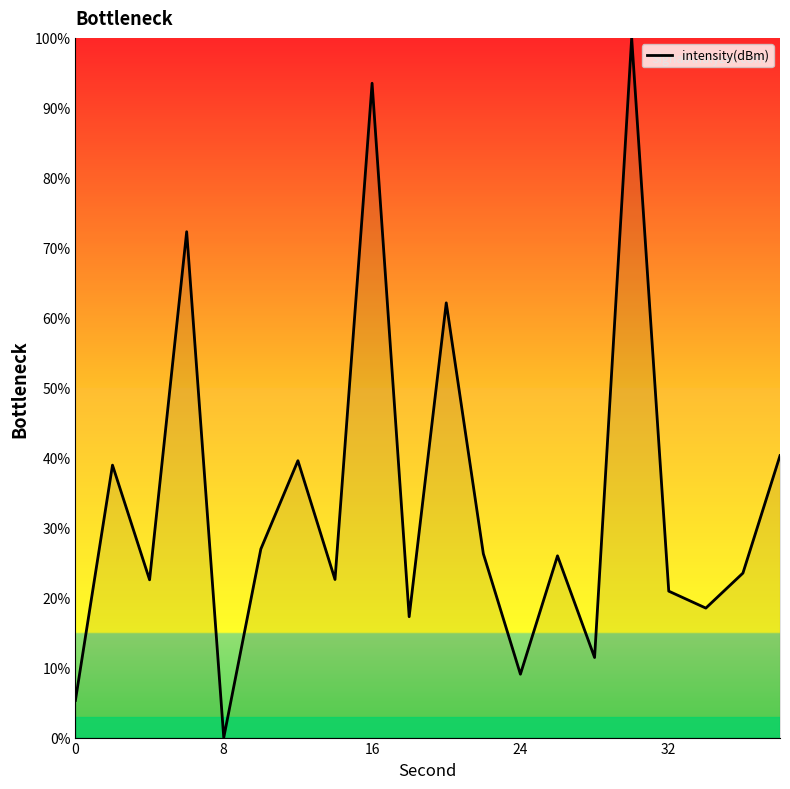

What is the difference between the maximum and minimum values?

100.0